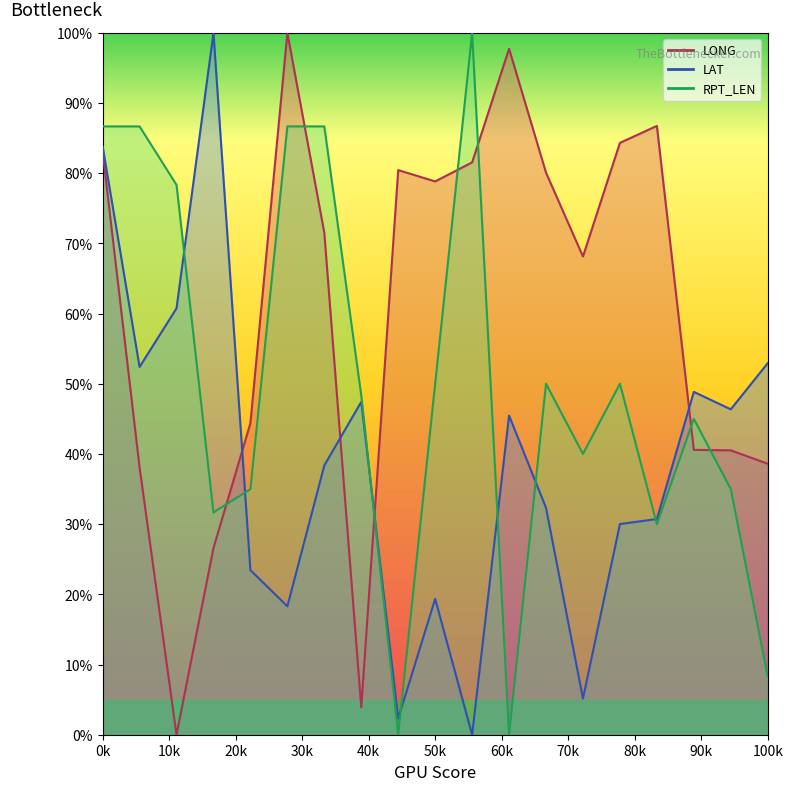

Is the value of LONG at 10 greater than the value of LAT at 1?

Yes